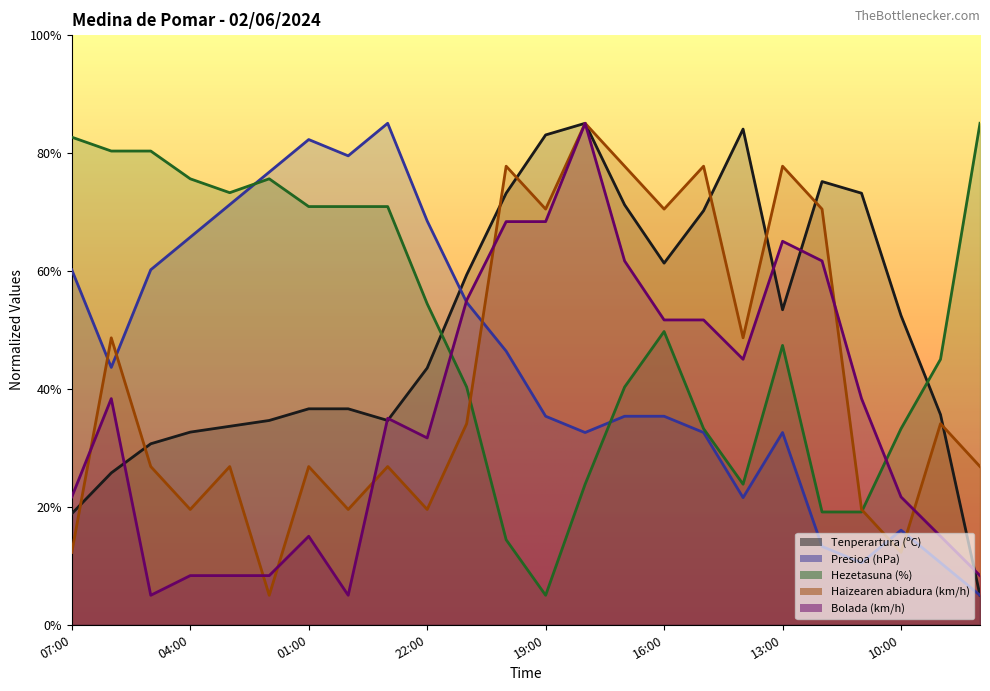

Between 06:00 and 13:00, which series saw the biggest shift?

Hezetasuna (%)